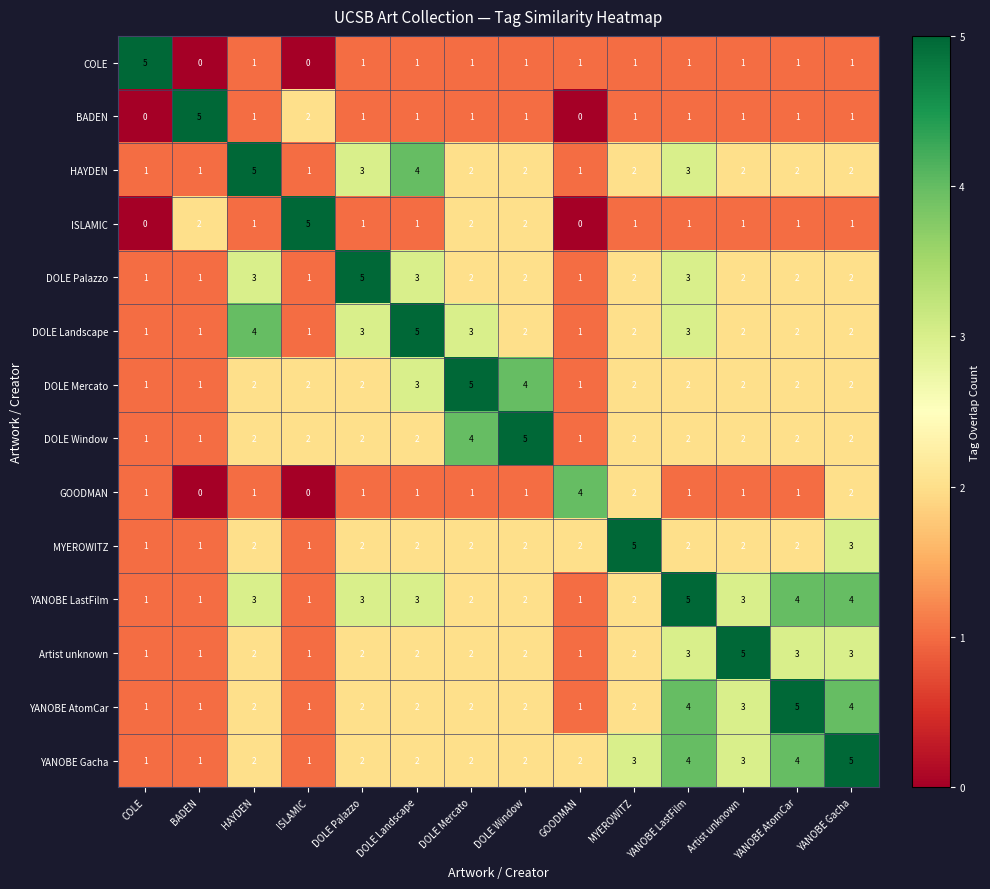

What is the difference between the YANOBE Gacha values at YANOBE Gacha and ISLAMIC?

4